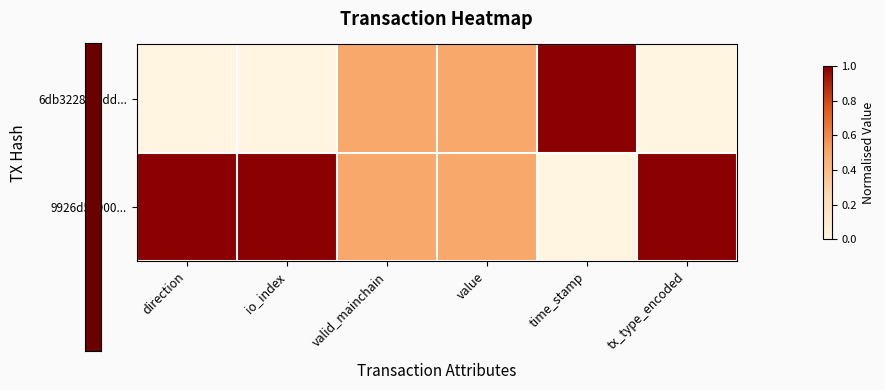

Reading left to right, what are all the values shown in this chart?

6db32287f4dd...: direction=0.0	io_index=0.0	valid_mainchain=0.5	value=0.5	time_stamp=1.0	tx_type_encoded=0.0
9926d51900...: direction=1.0	io_index=1.0	valid_mainchain=0.5	value=0.5	time_stamp=0.0	tx_type_encoded=1.0